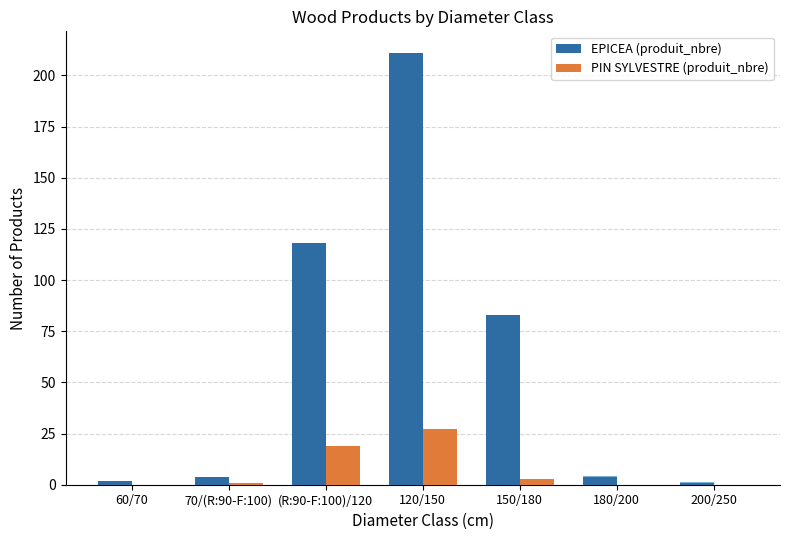

At which label does PIN SYLVESTRE (produit_nbre) reach its peak?

120/150